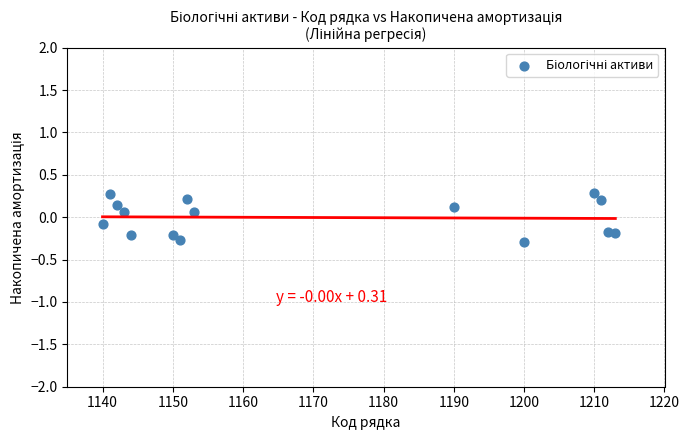

What is the range of Y values (max minus min)?

0.6